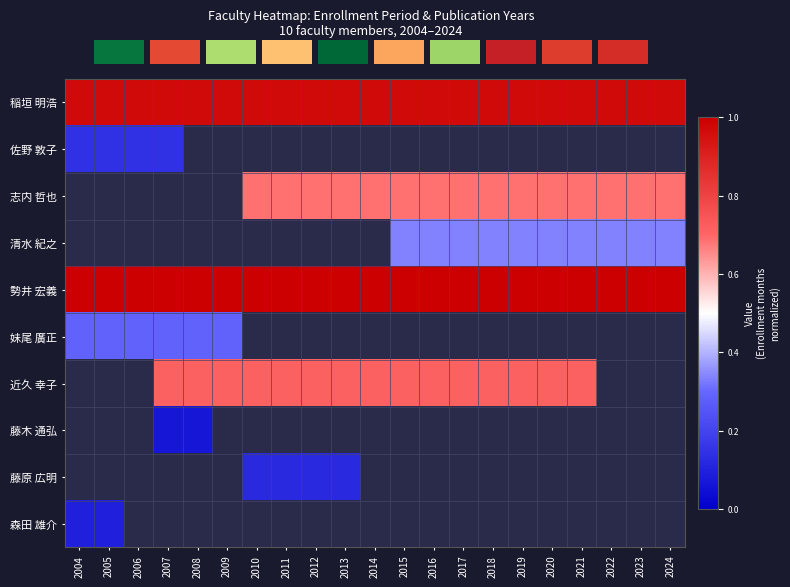

Count the number of data series in this chart.

10